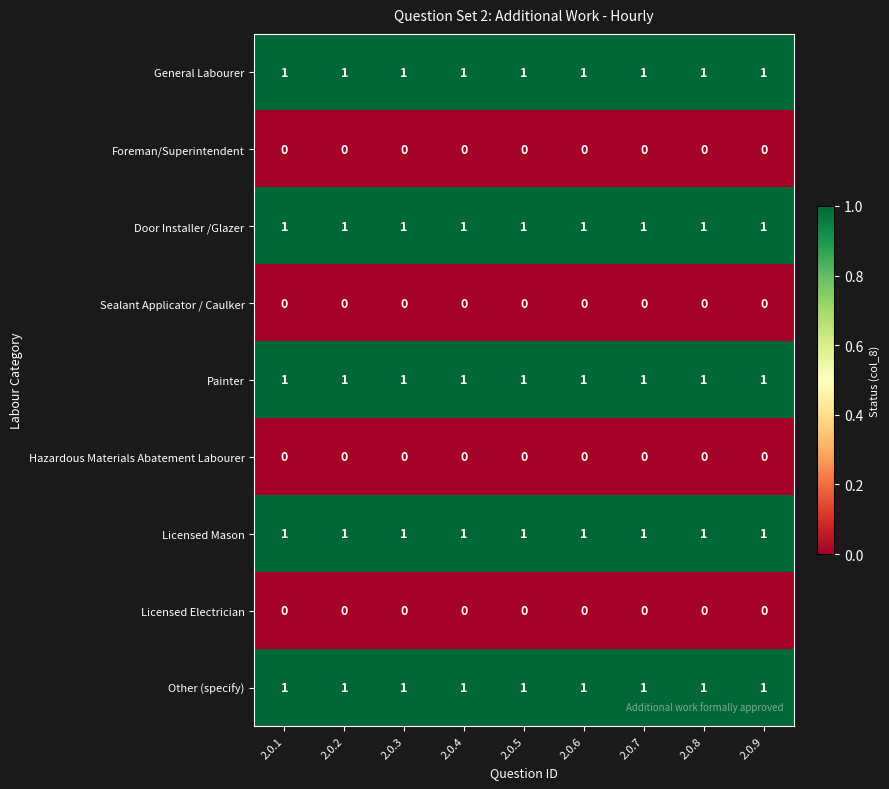

Is it true that General Labourer equals 2 at 2.0.2?

False